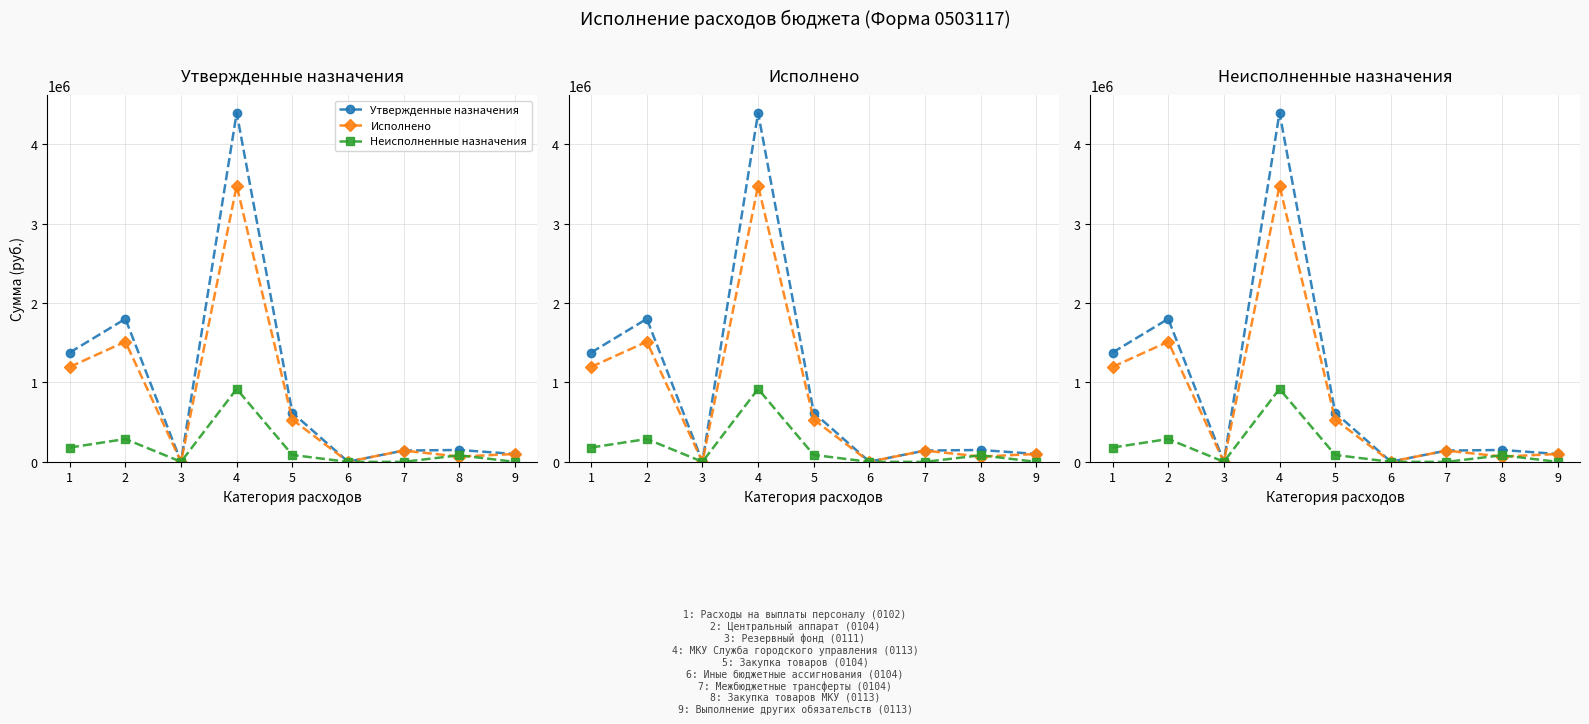

What are all the series names shown in the legend?

Утвержденные назначения, Исполнено, Неисполненные назначения